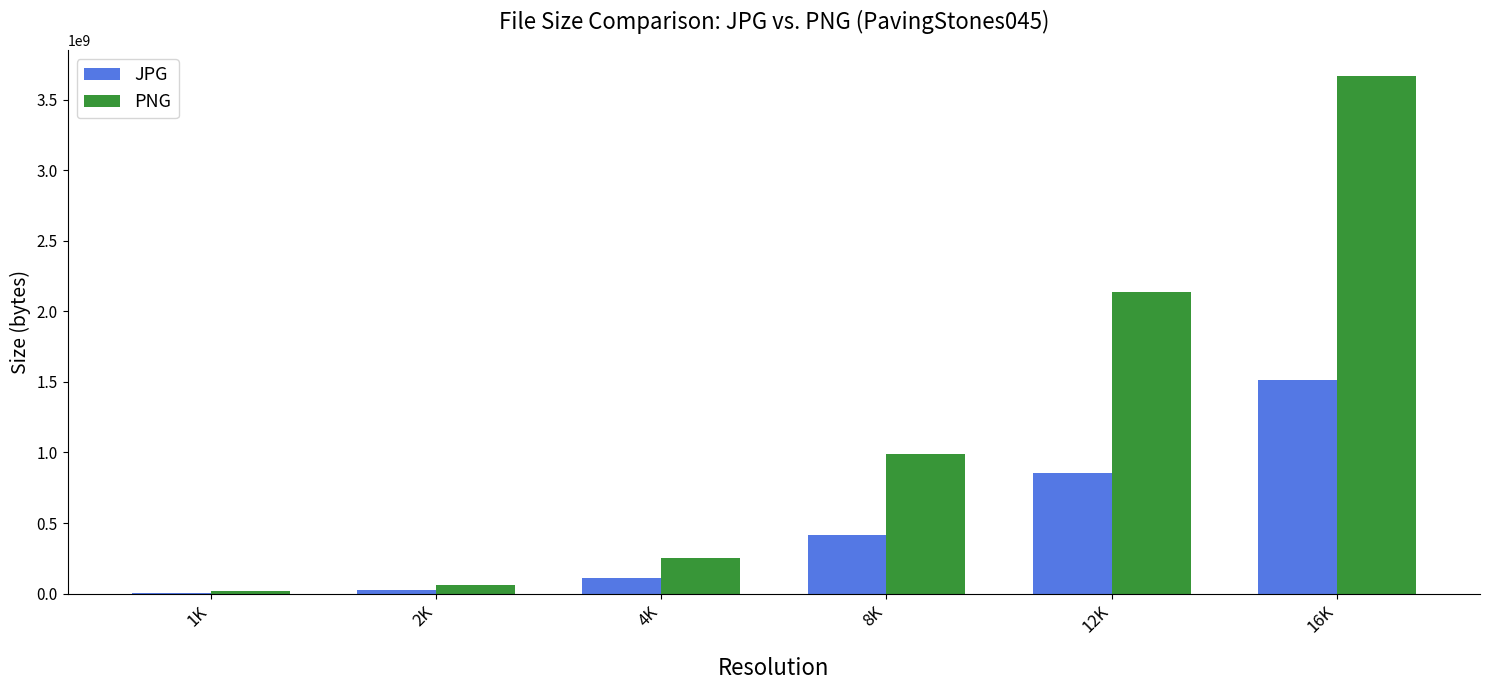

Where is PNG nearest to the value 1842697745?

12K